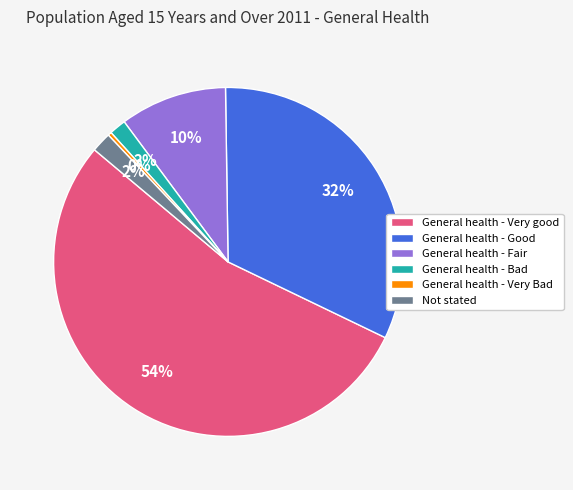

To the nearest percent, what is the combined percentage of General health - Good and General health - Very good?

86%